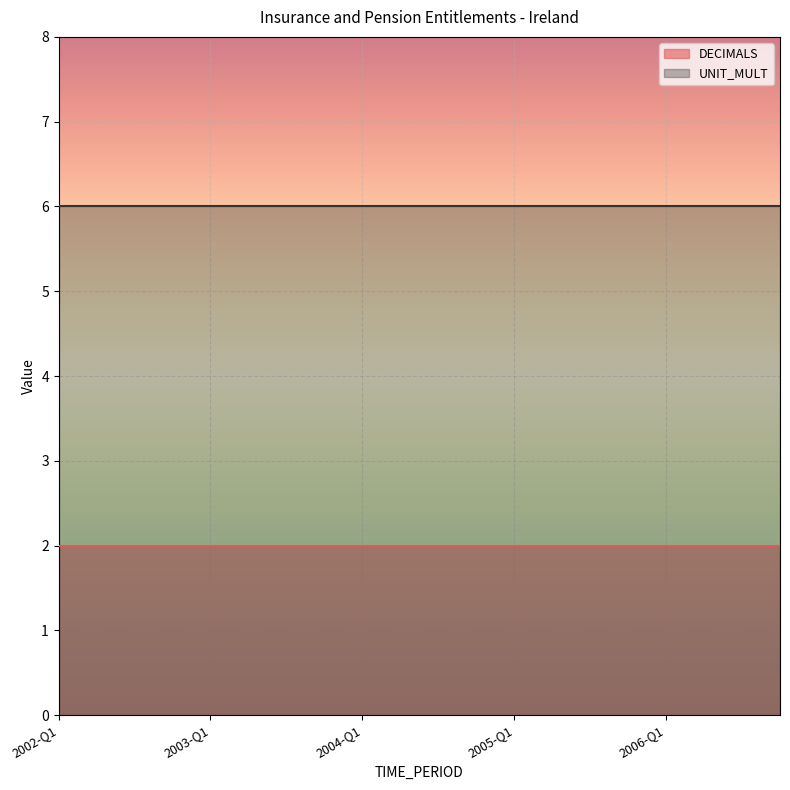

Reading left to right, what are all the values shown in this chart?

DECIMALS: 2	2	2	2	2	2	2	2	2	2	2	2	2	2	2	2	2	2	2	2
UNIT_MULT: 6	6	6	6	6	6	6	6	6	6	6	6	6	6	6	6	6	6	6	6